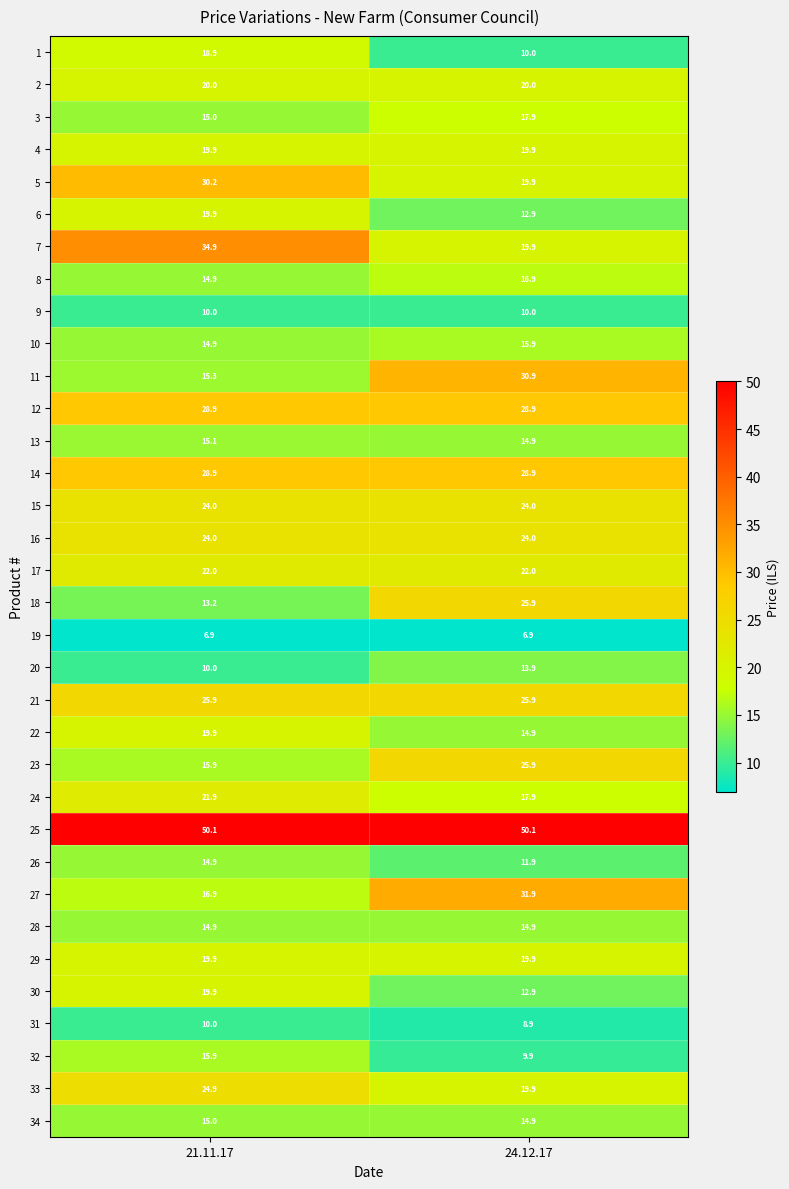

Where is 31 nearest to the value 9?

24.12.17